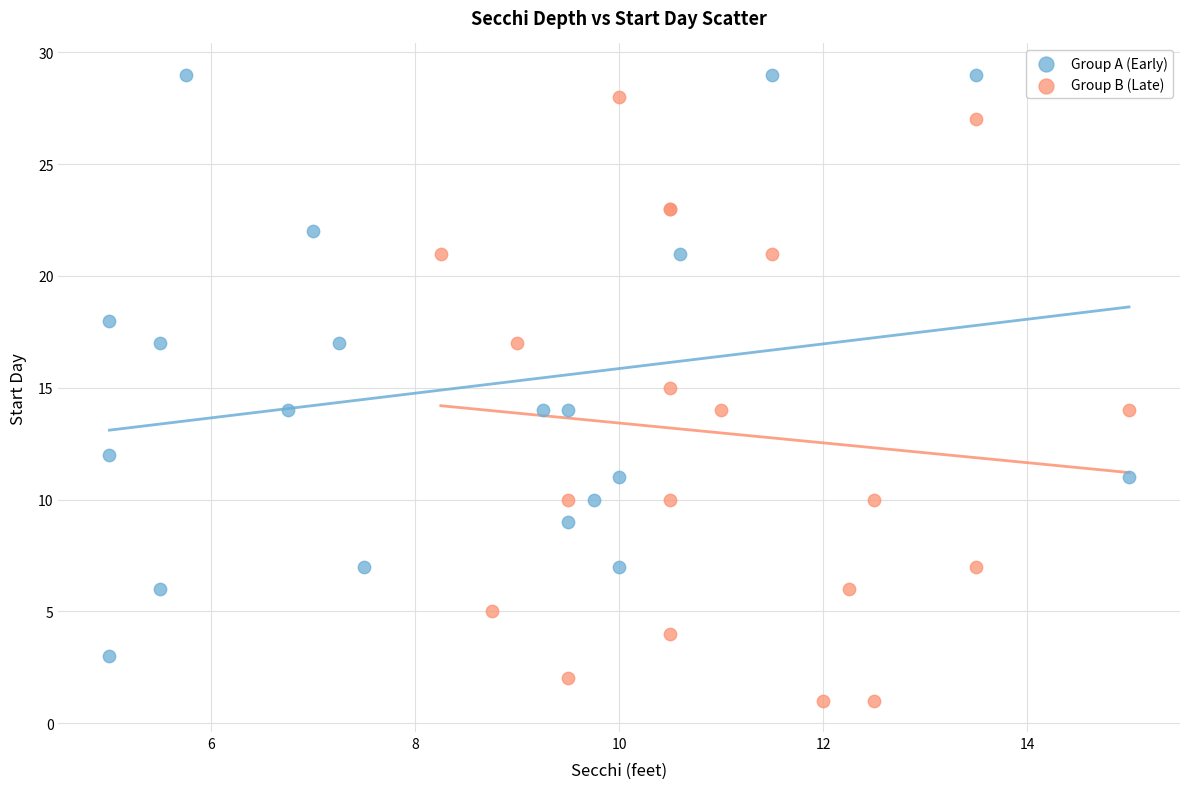

What are all the series names shown in the legend?

Group A (Early), Group B (Late)